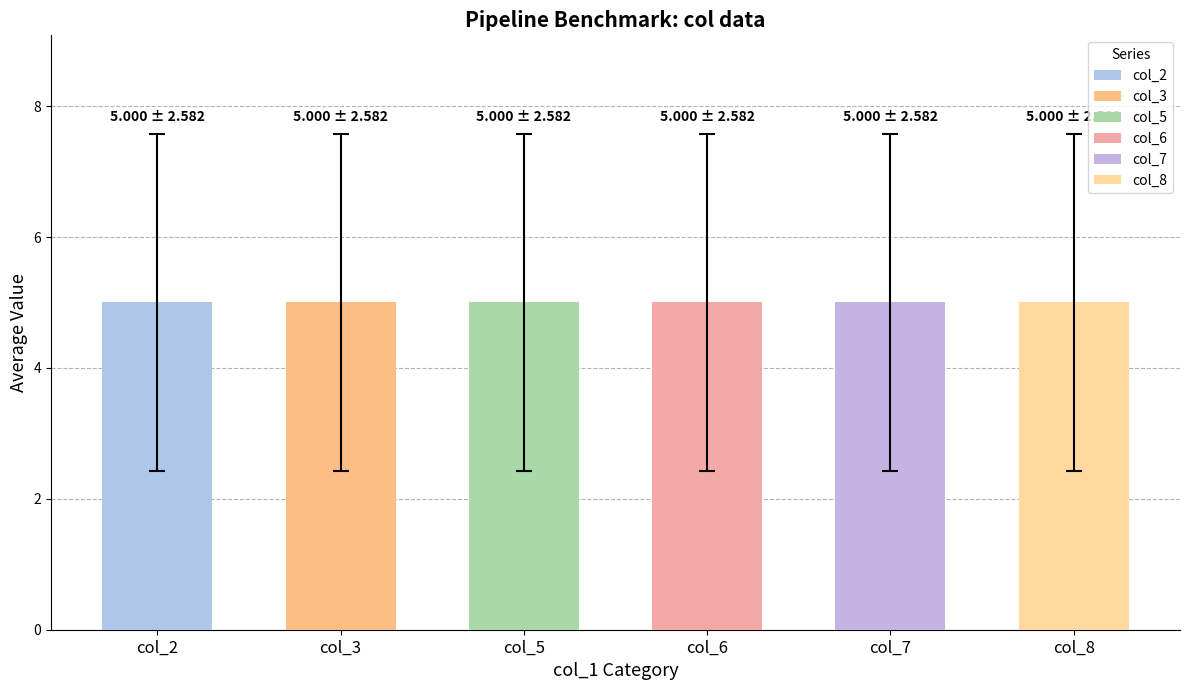

At 5, list the series in order from largest to smallest.

col_6, col_5, col_8, col_3, col_2, col_7